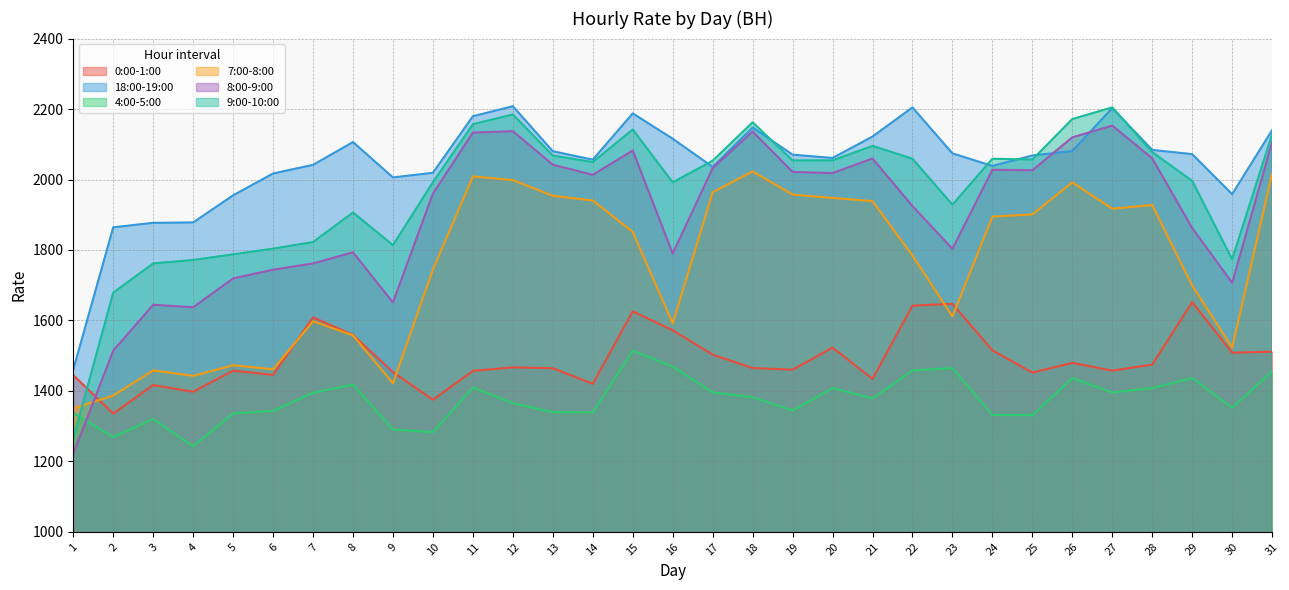

Does the chart have visible grid lines?

Yes